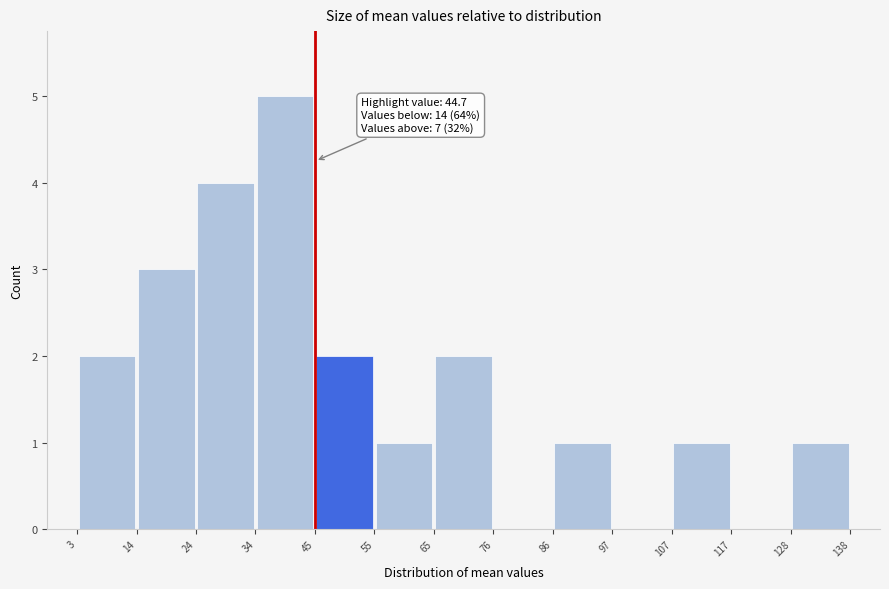

Over which range of the x-axis is the bar tallest?

34 to 45